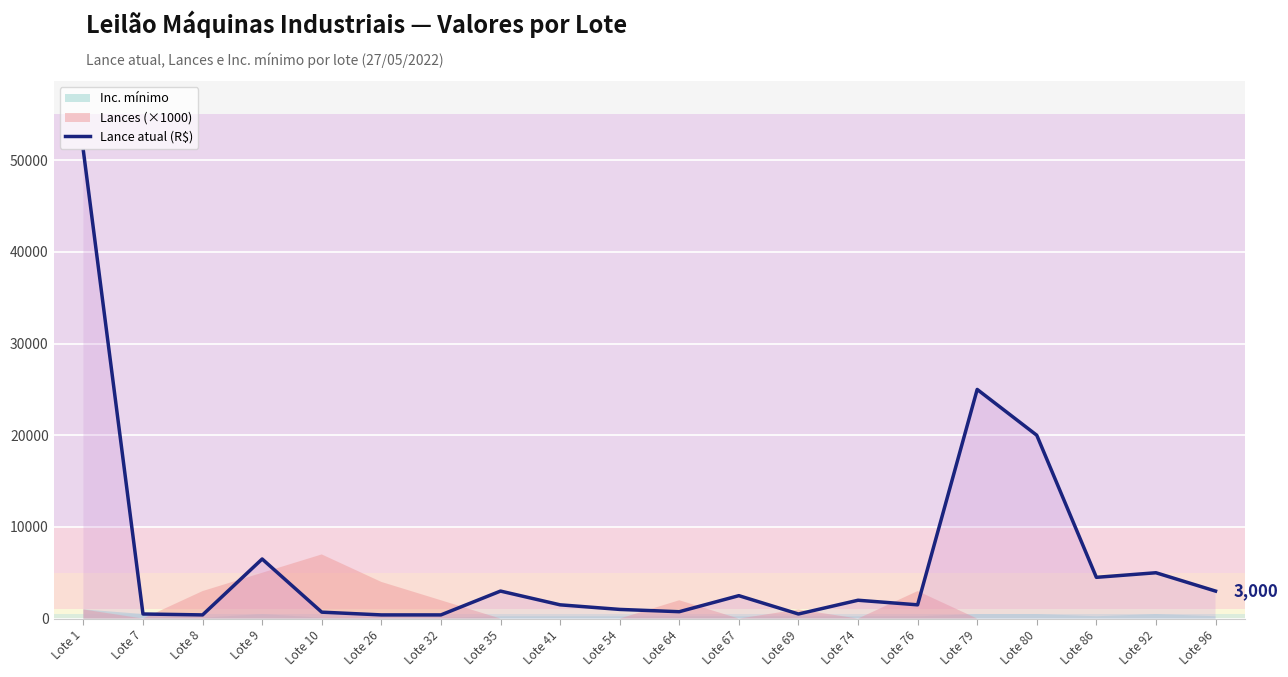

What is the average value?

6508